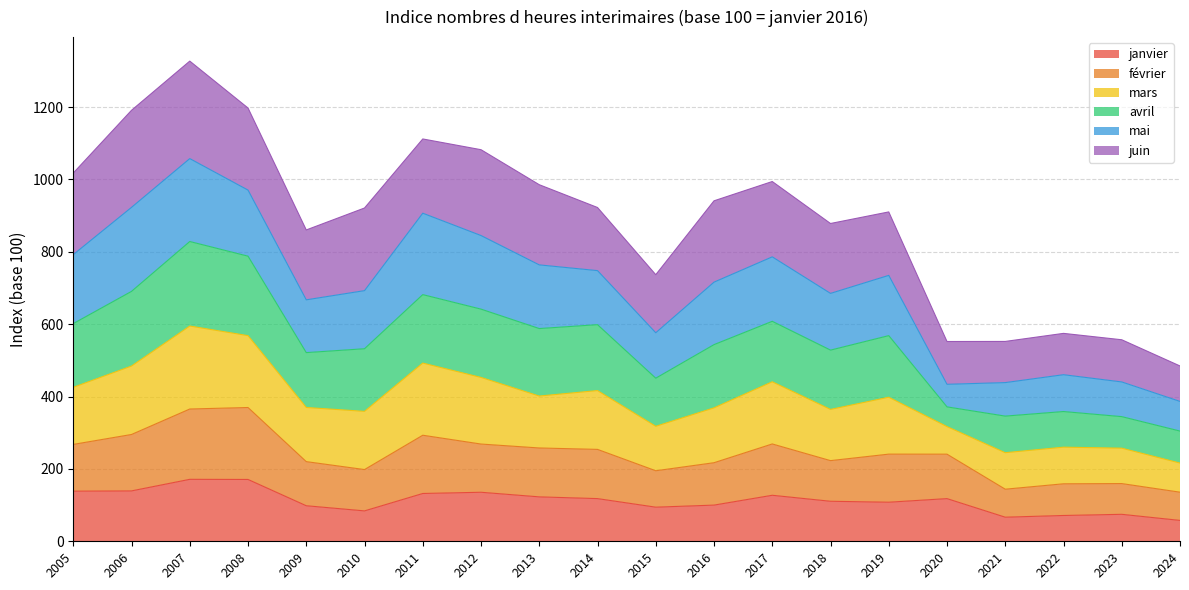

What is the total value across all series at 2023?

557.0